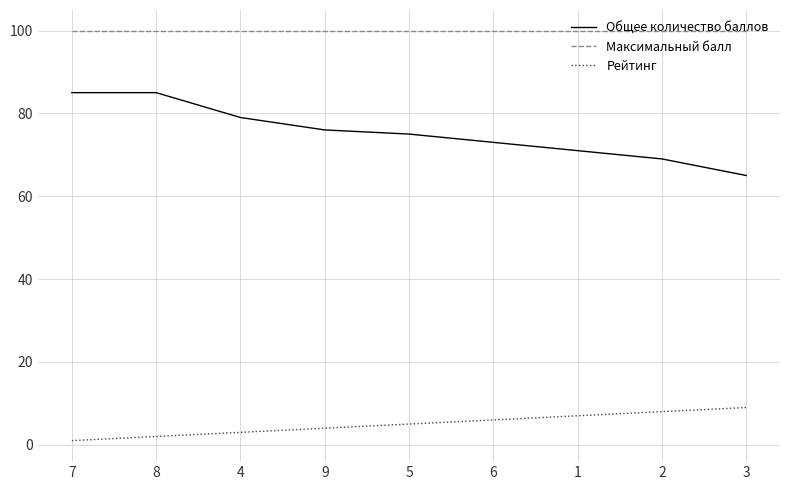

Reading left to right, extract all data points from this chart.

Общее количество баллов: 7=85	8=85	4=79	9=76	5=75	6=73	1=71	2=69	3=65
Максимальный балл: 7=100	8=100	4=100	9=100	5=100	6=100	1=100	2=100	3=100
Рейтинг: 7=1	8=2	4=3	9=4	5=5	6=6	1=7	2=8	3=9